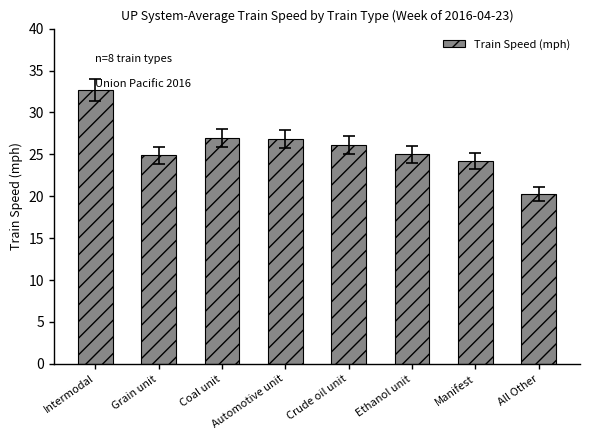

What is the difference between the maximum and minimum values?

12.4